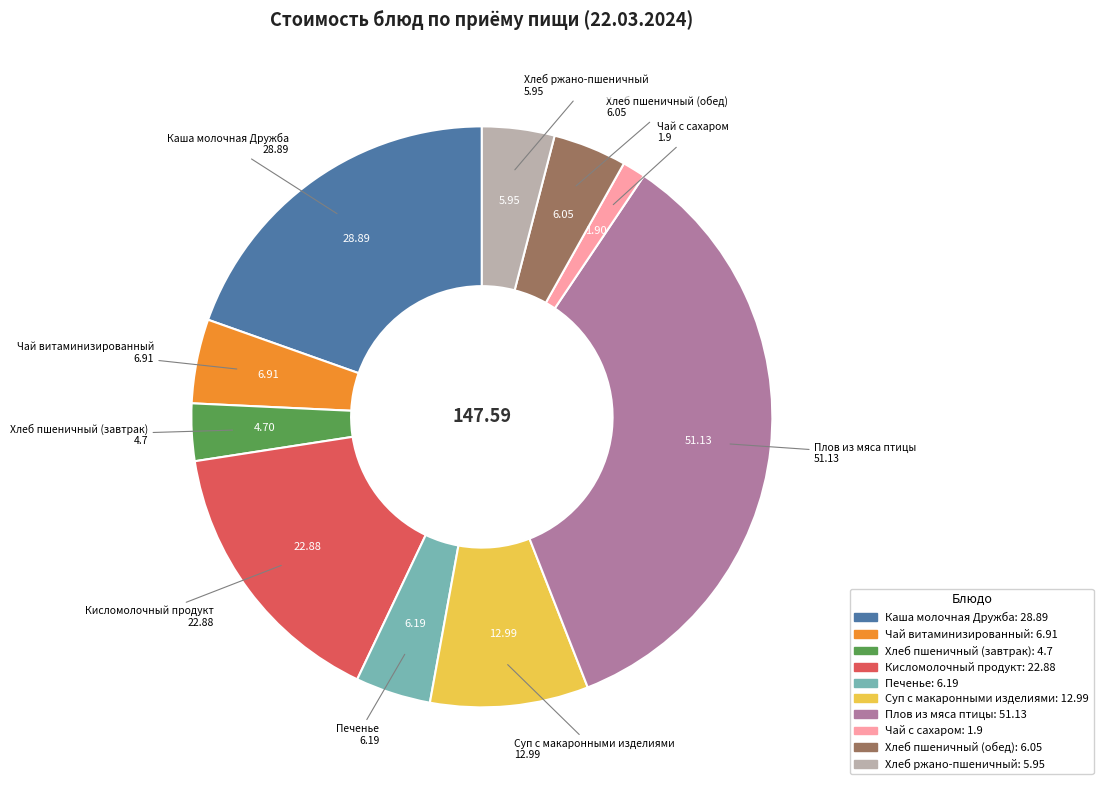

What is the largest slice in the pie chart?

Плов из мяса птицы